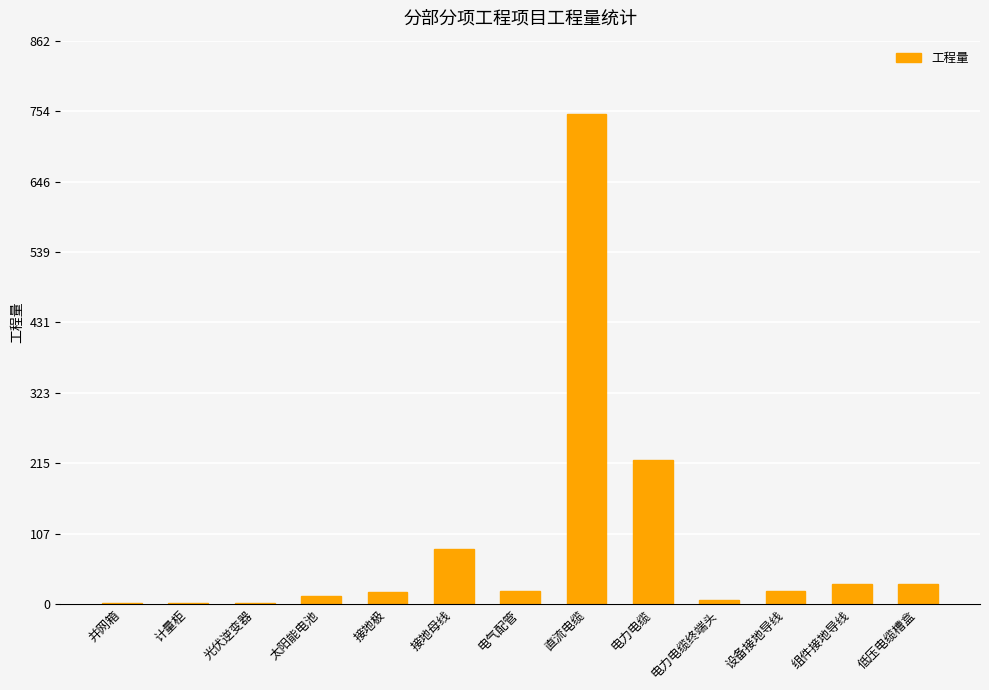

What is the difference between the values at 接地极 and 电力电缆?

202